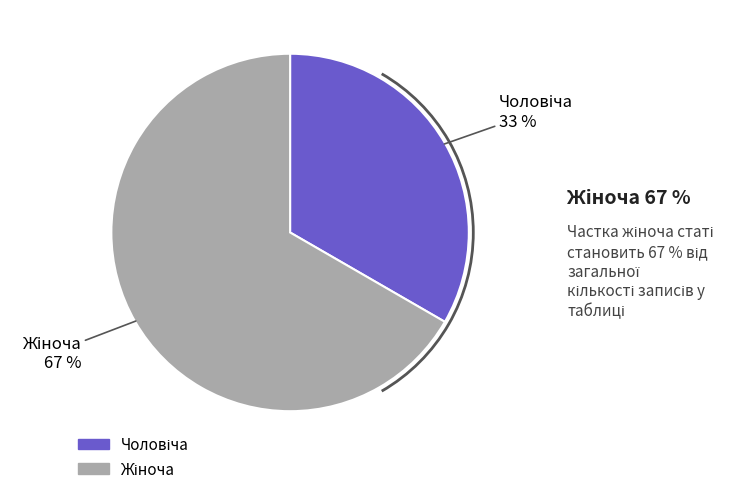

To the nearest percent, what is the average slice percentage?

50%